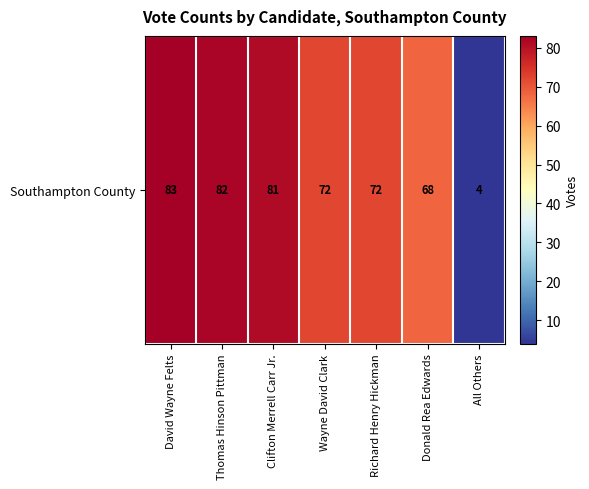

List the labels in order of value, smallest first.

All Others, Donald Rea Edwards, Wayne David Clark, Richard Henry Hickman, Clifton Merrell Carr Jr., Thomas Hinson Pittman, David Wayne Felts